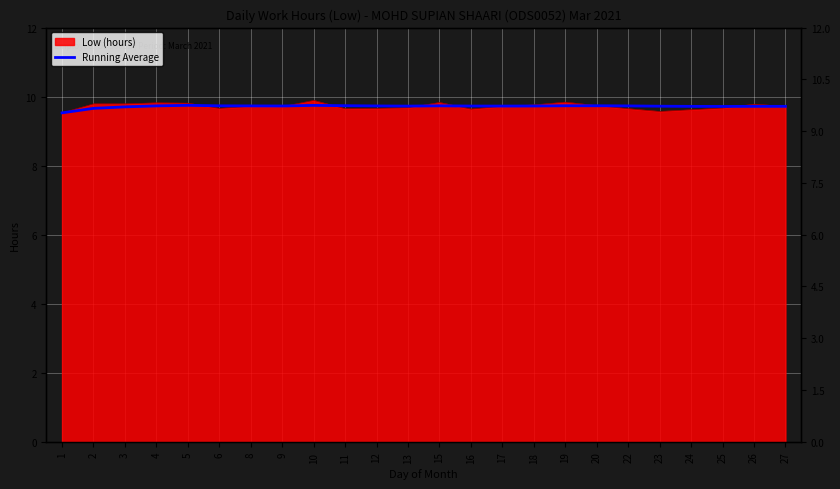

How many points are lower than both their immediate neighbors (excluding endpoints)?

4